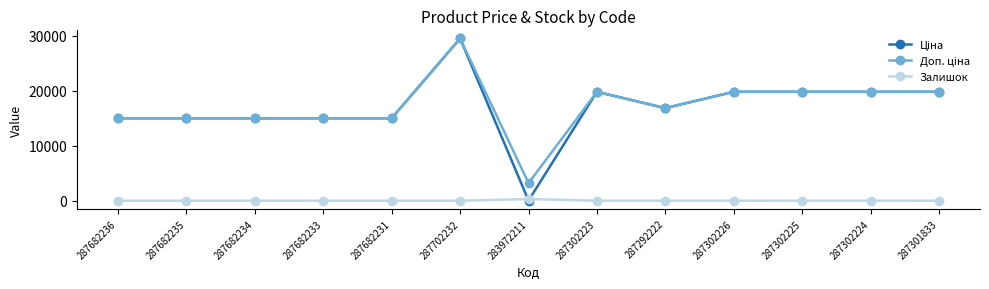

What is the spread (max minus min) of values at 287682231?

15019.2